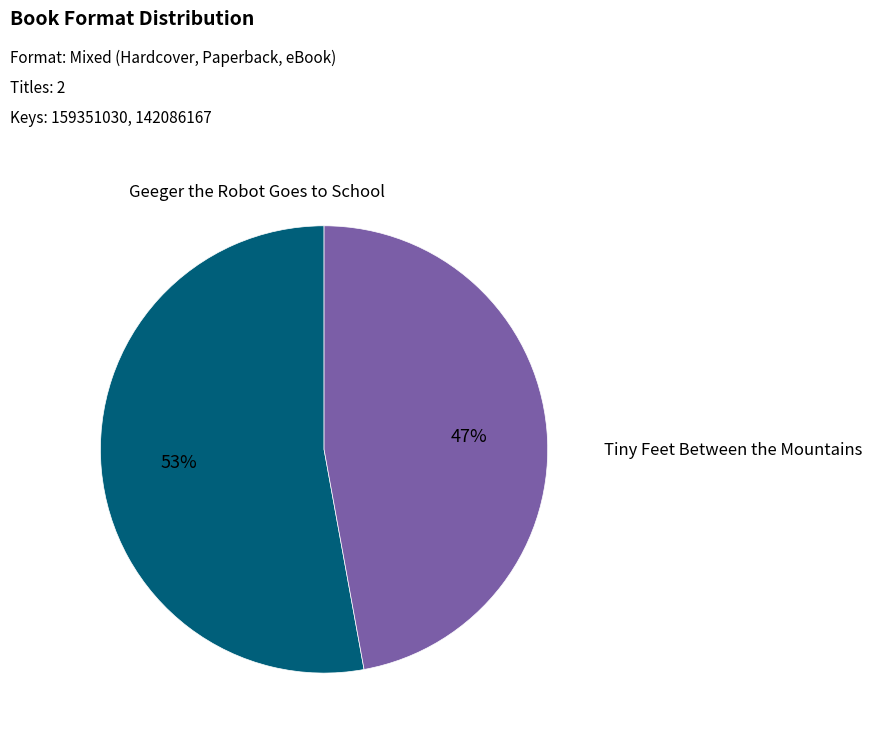

The Geeger the Robot Goes to School slice represents 53% of the pie. True or false?

True